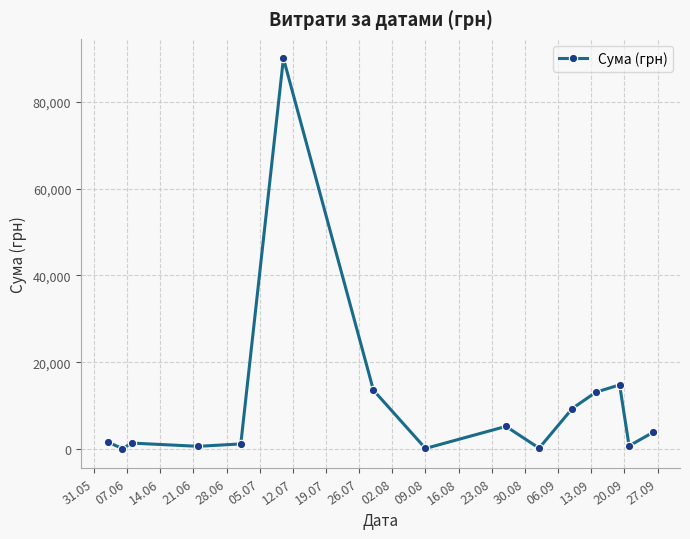

How many interior local valleys (lower than both neighbors) does the data have?

5